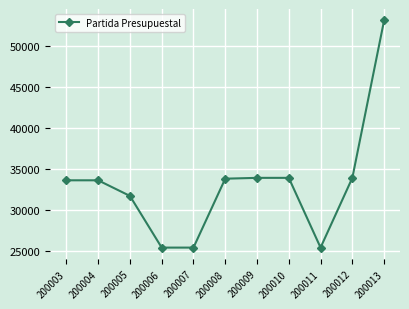

Is it true that the value at 200008 is 33801?

True